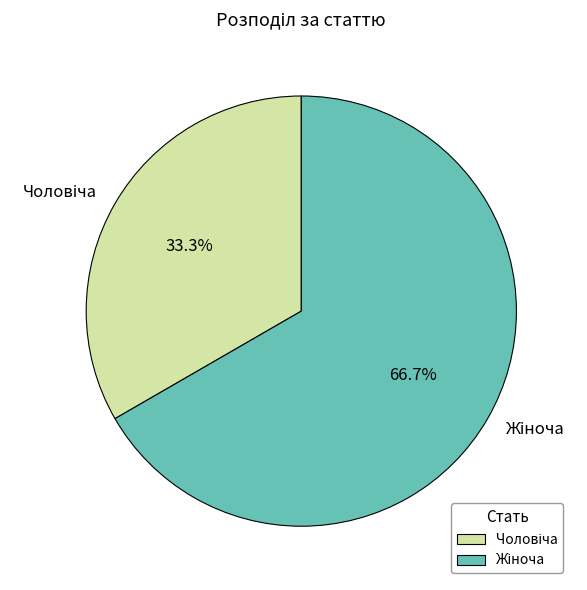

Is there a majority slice in this chart?

Yes